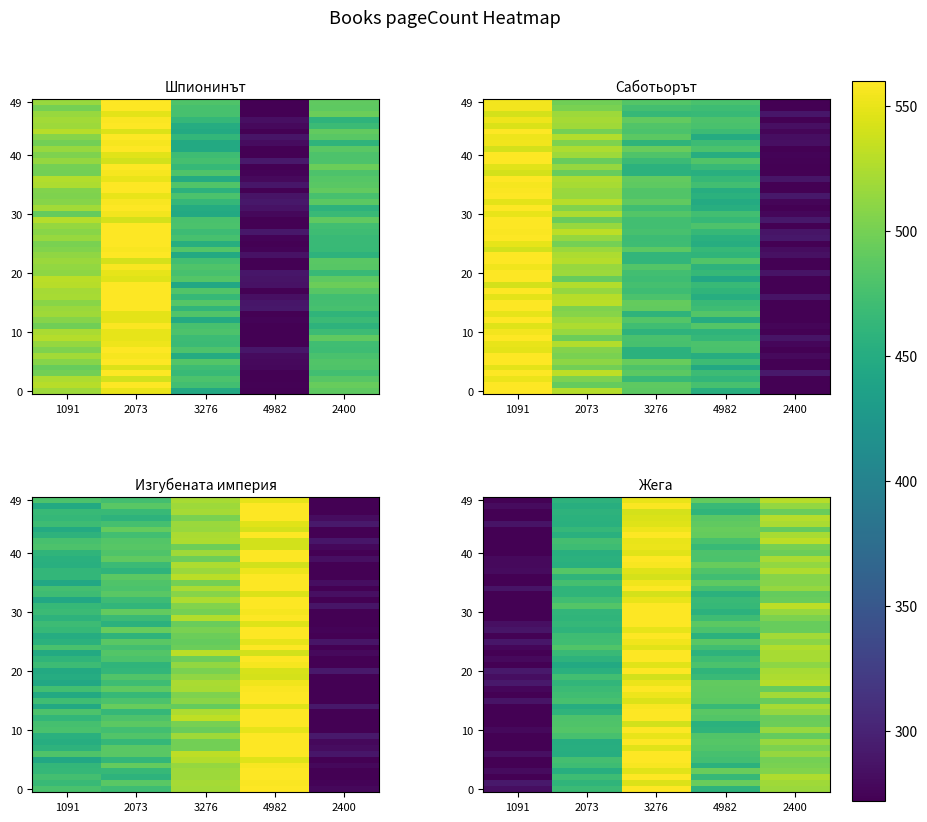

True or false: Изгубената империя has a value of 231.7 at 3276.

False